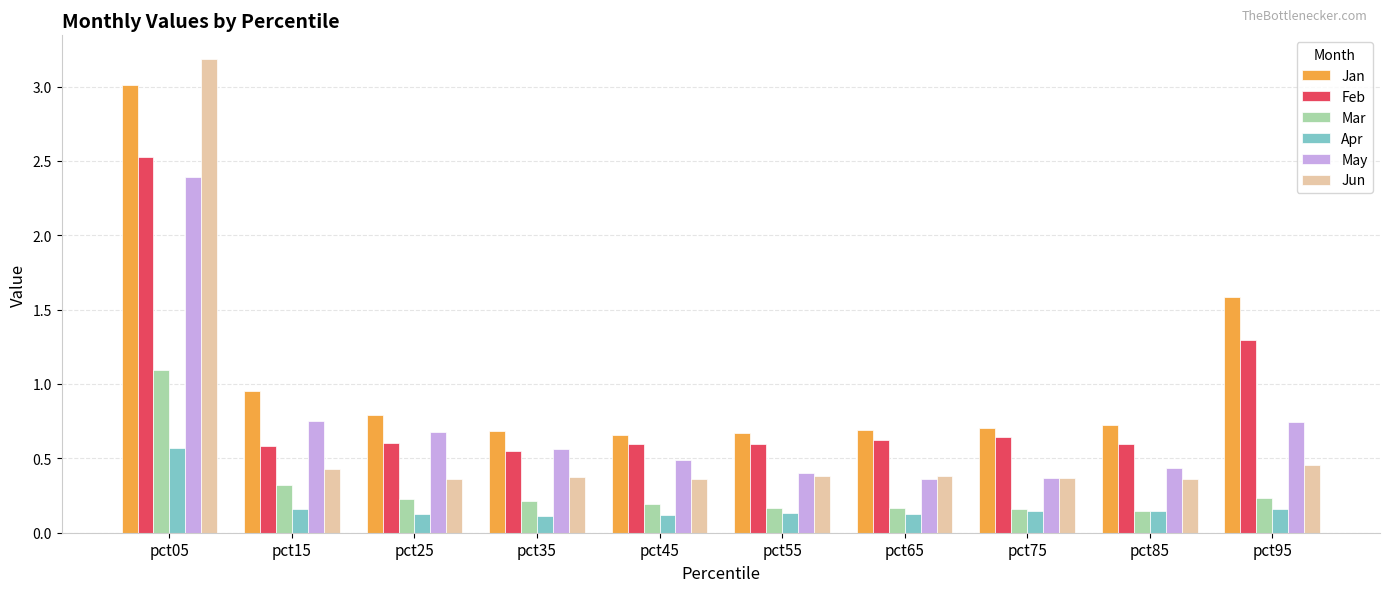

Which series has the widest spread of values?

Jun